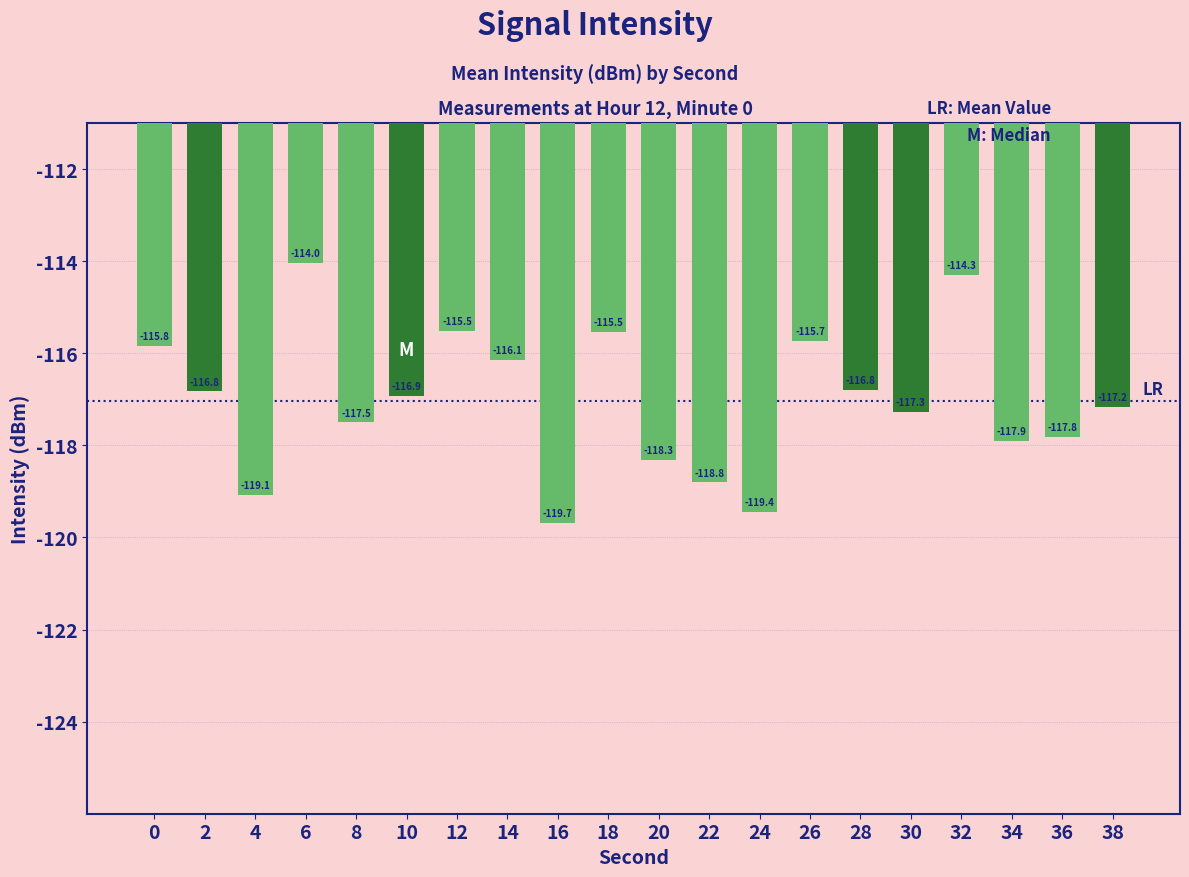

True or false: the data shows -73.6 at 12.

False